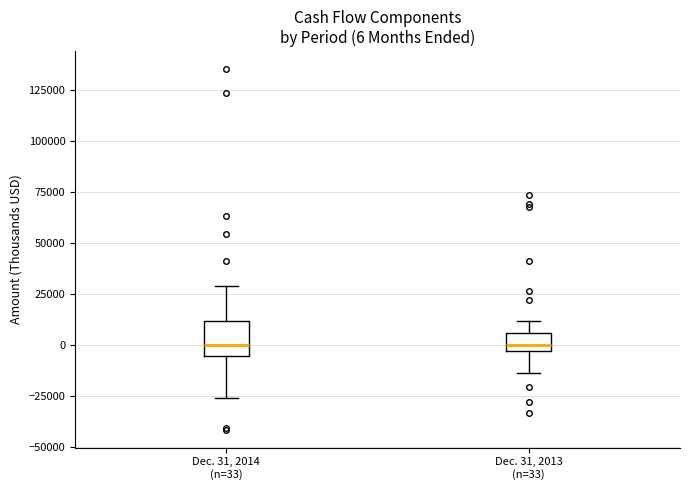

Which box is the tallest, from its lower edge to its upper edge?

Dec. 31, 2014 (n=33)